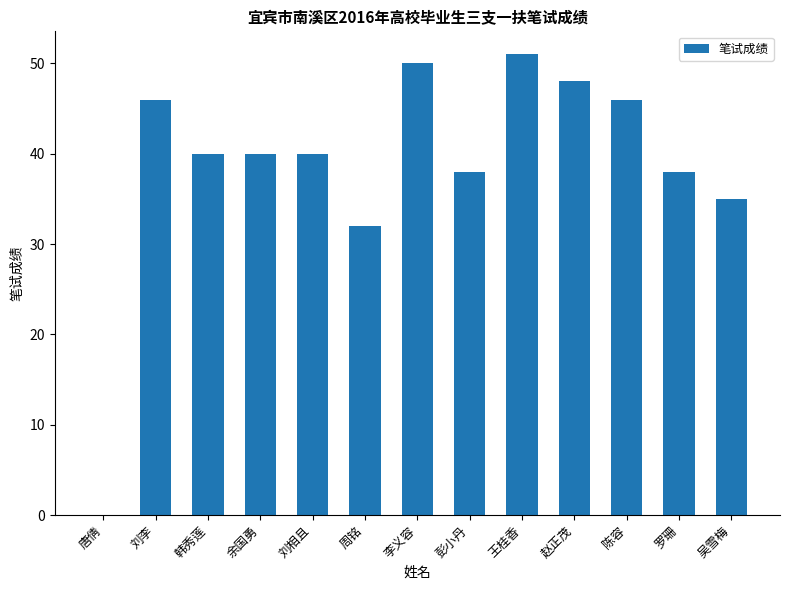

What is the greatest value displayed?

51